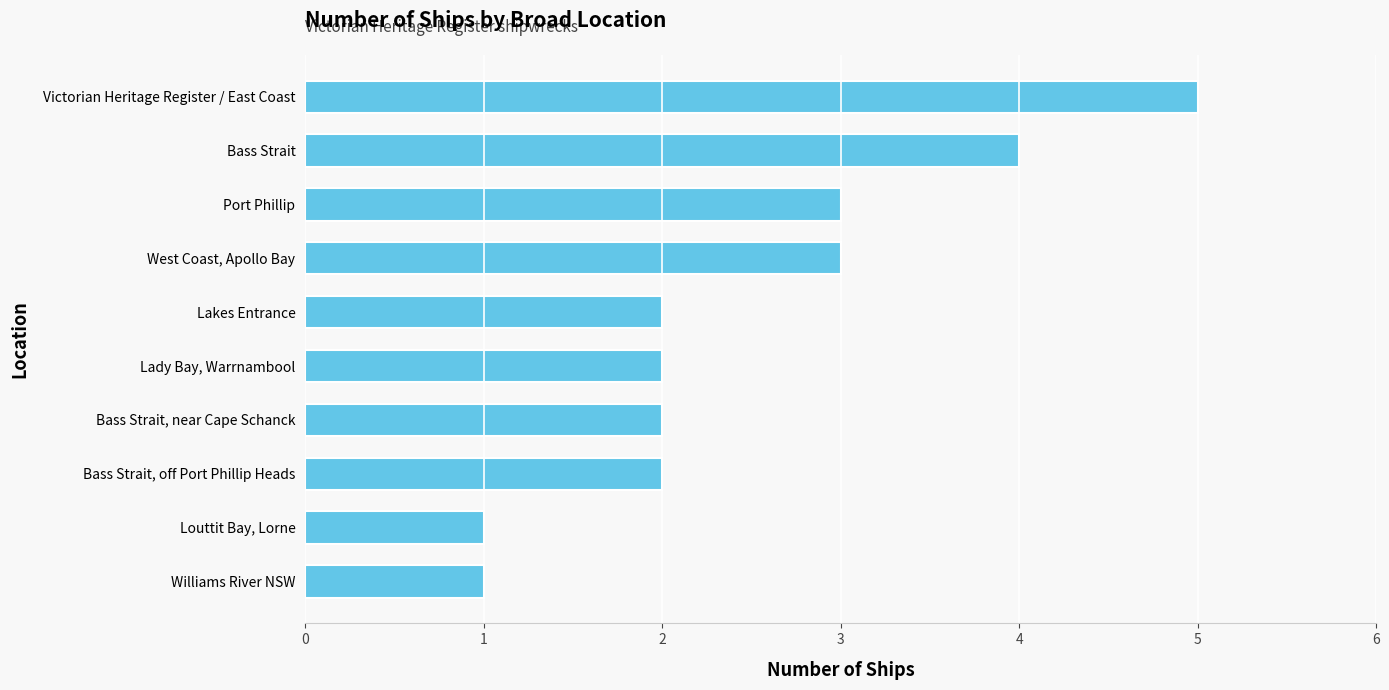

What position from the bottom is Lady Bay, Warrnambool?

5